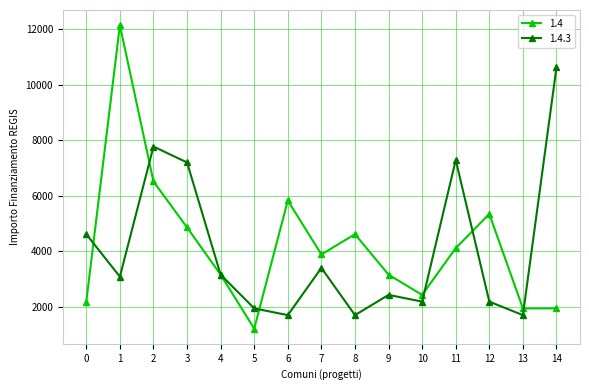

At how many categories does at least one series exceed 7513?

3